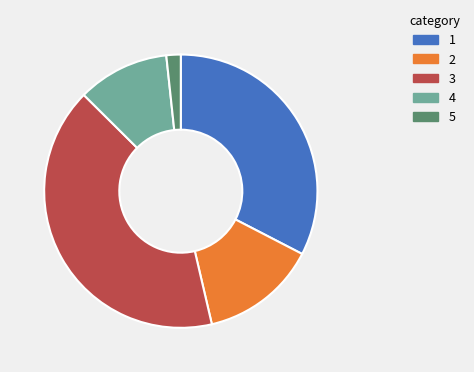

Is there a majority slice in this chart?

No